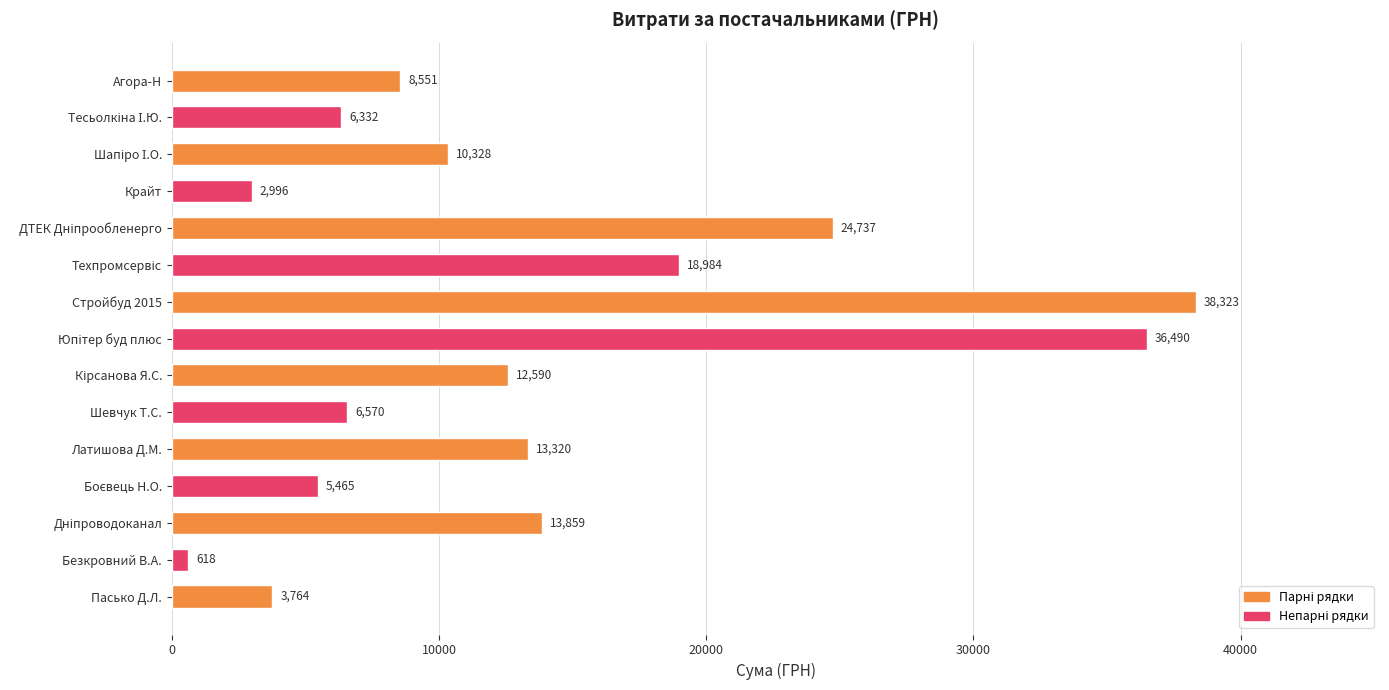

What is the smallest value displayed?

618.0